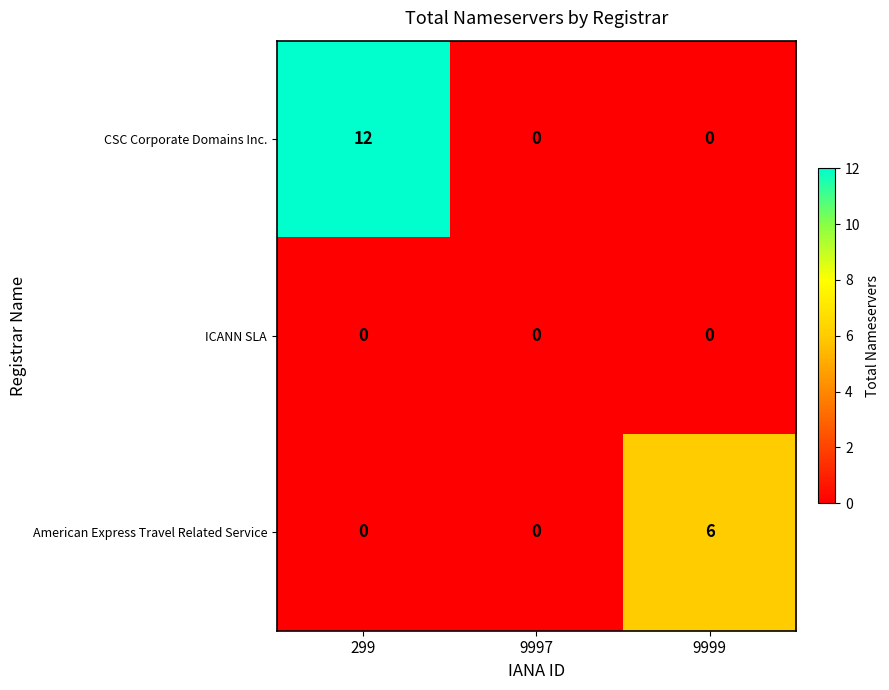

How many distinct data groups are displayed?

3